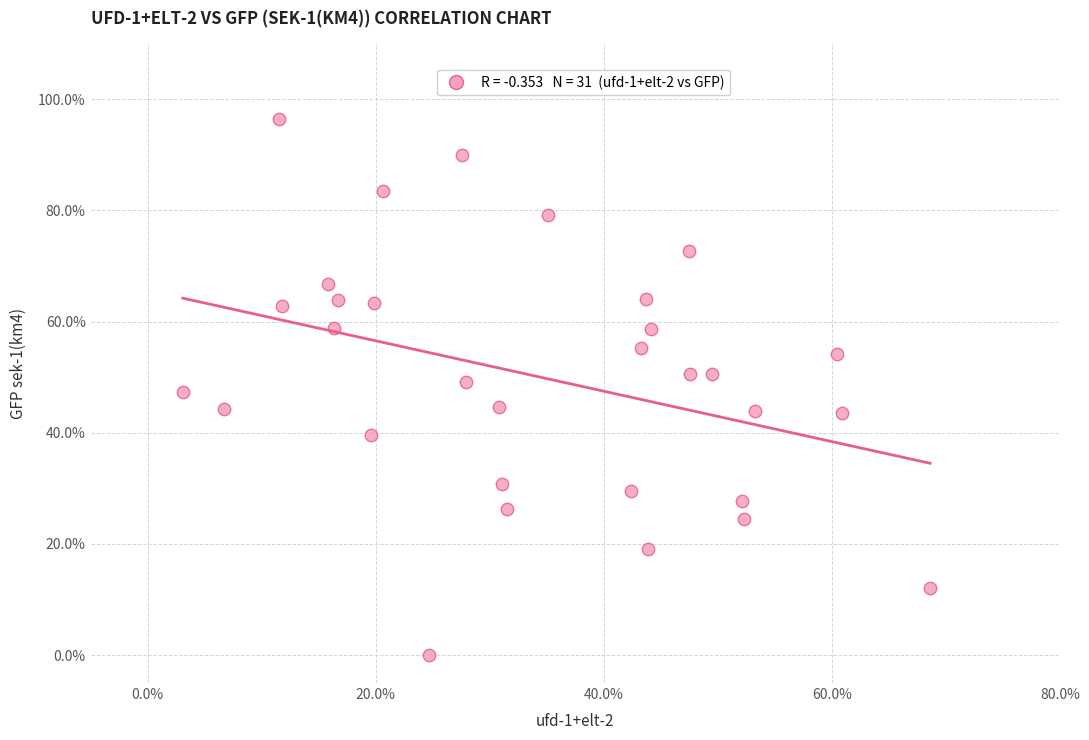

What is the range of Y values (max minus min)?

96.4